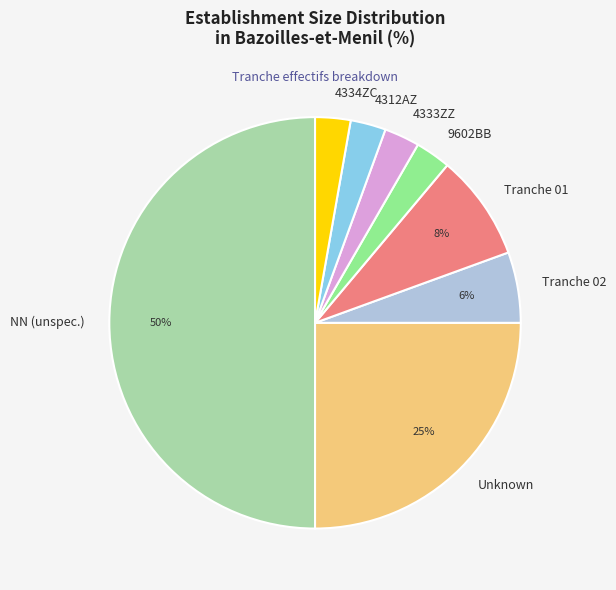

To the nearest percent, what is the average slice percentage?

12%